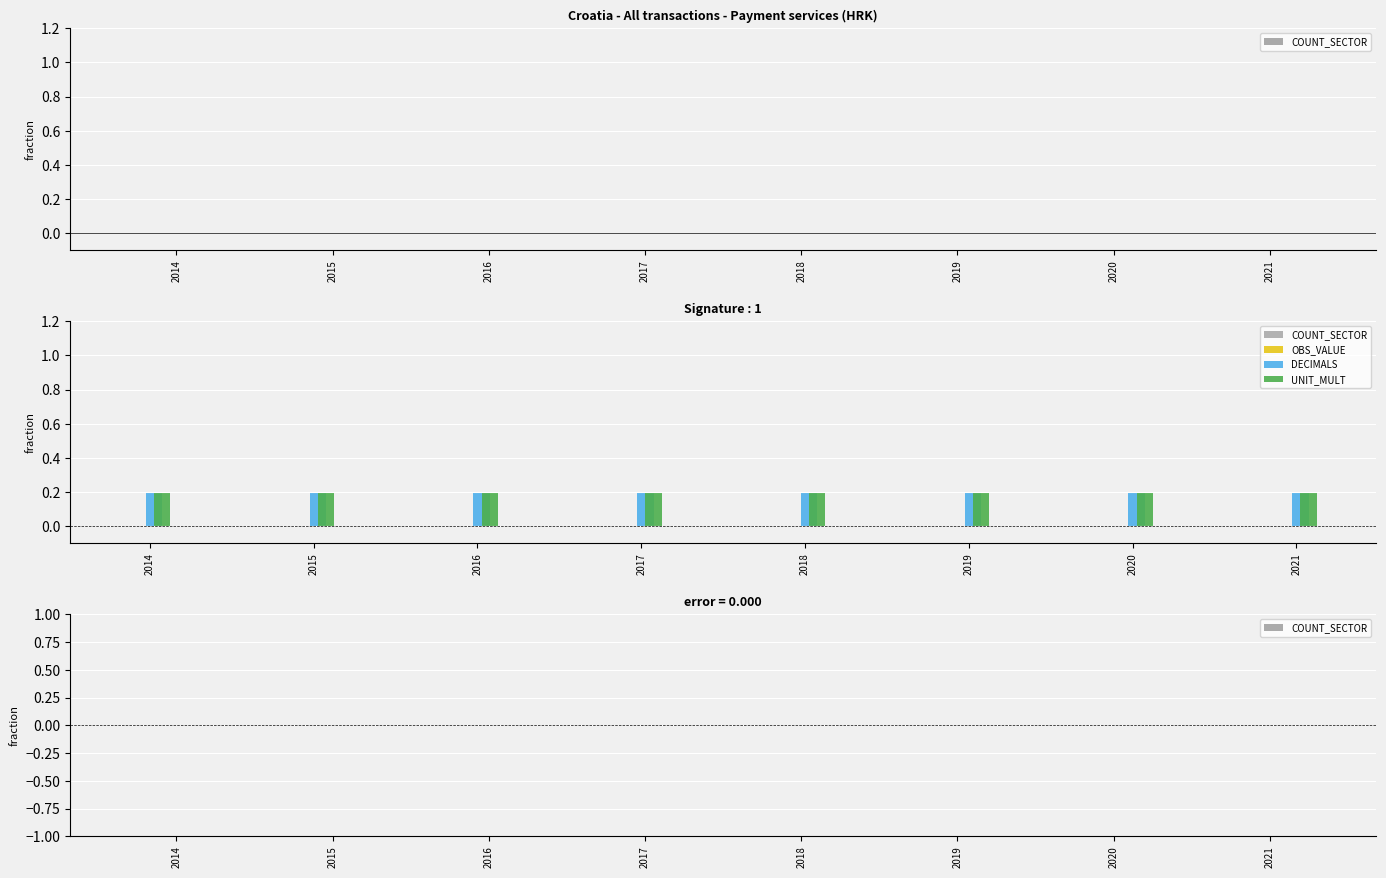

At 2018, list the series in order from largest to smallest.

DECIMALS, UNIT_MULT, COUNT_SECTOR, OBS_VALUE